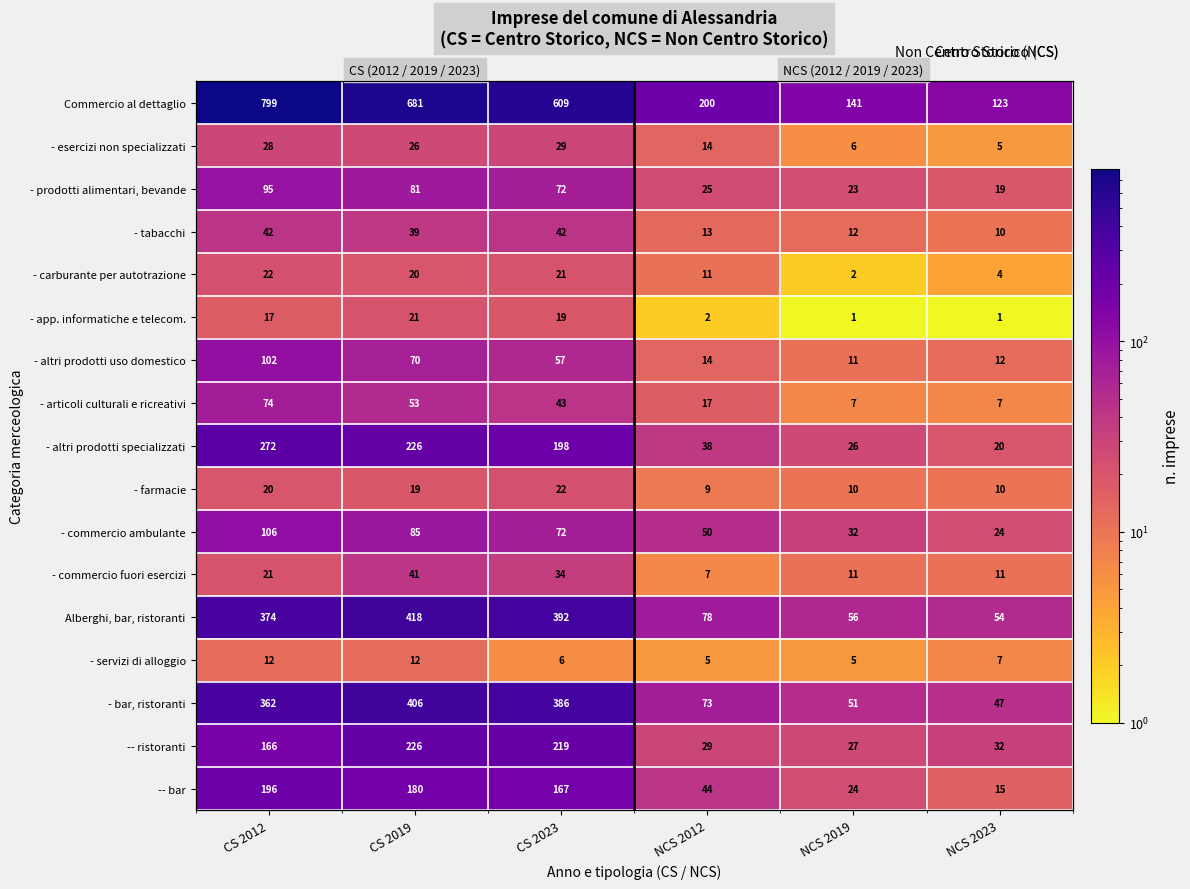

Which category has the highest value in the - commercio fuori esercizi series?

CS 2019